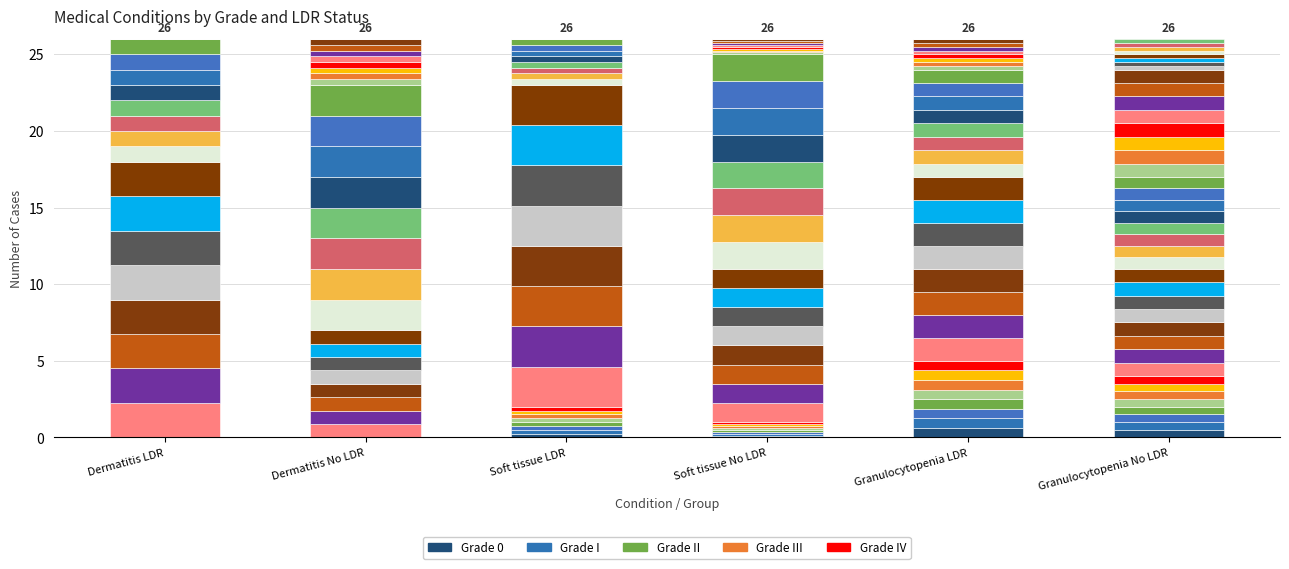

List the series in order of their peak value, highest first.

I, II, III, IV